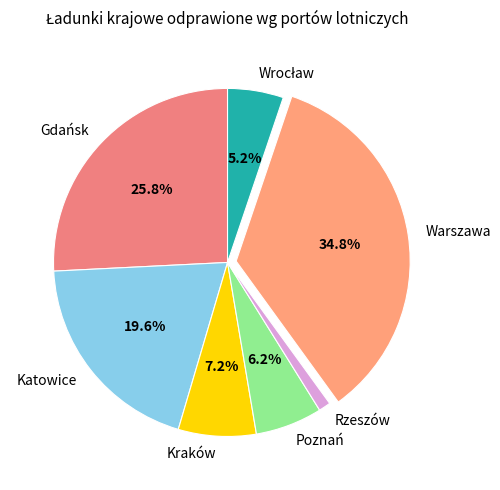

Approximately how many times larger is the value at Warszawa compared to Katowice?

1.8